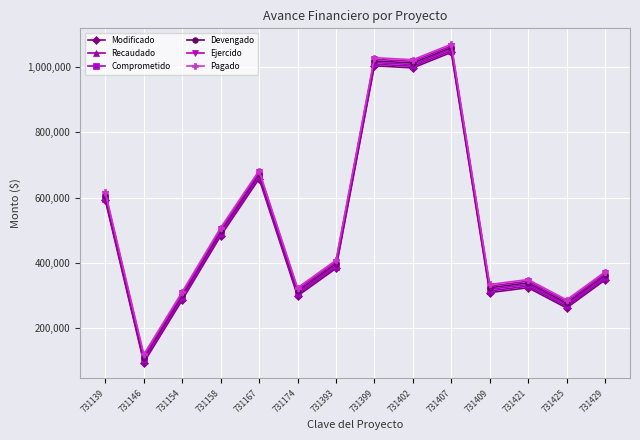

Where is the first local minimum for Recaudado?

731146